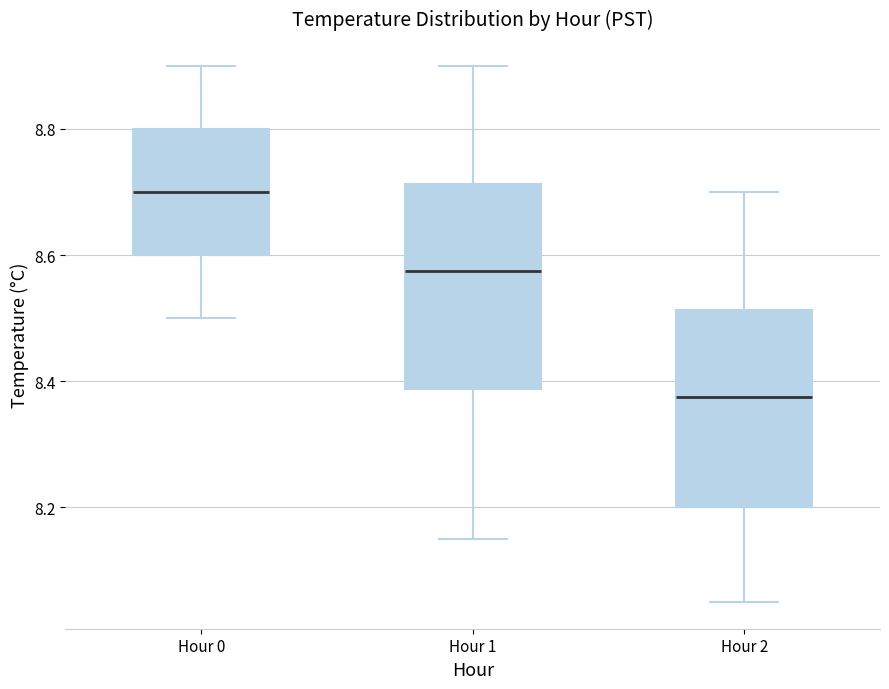

Reading left to right, transcribe this box plot: for each box, give where its median line is, the range the box spans, and where its two whiskers end, as read against the y-axis. The values are not printed on the chart, so give them approximately, as read against the axis.

Hour 0: median 8.70, box 8.60 to 8.80, whiskers 8.50 to 8.90
Hour 1: median 8.58, box 8.38 to 8.72, whiskers 8.16 to 8.90
Hour 2: median 8.38, box 8.20 to 8.52, whiskers 8.06 to 8.70